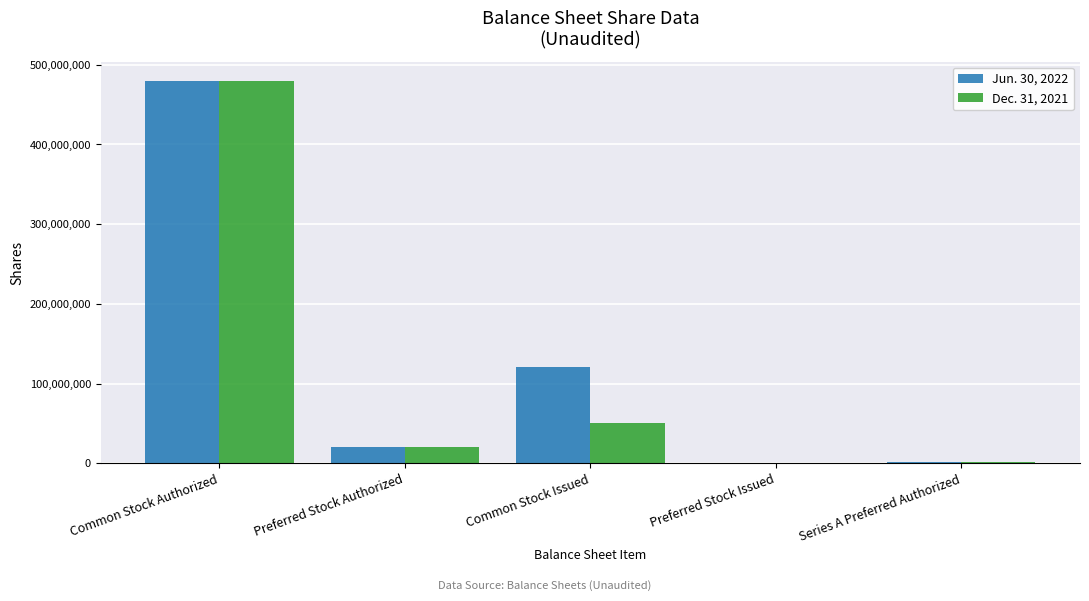

True or false: Jun. 30, 2022 has a value of 0 at Preferred Stock Issued.

True